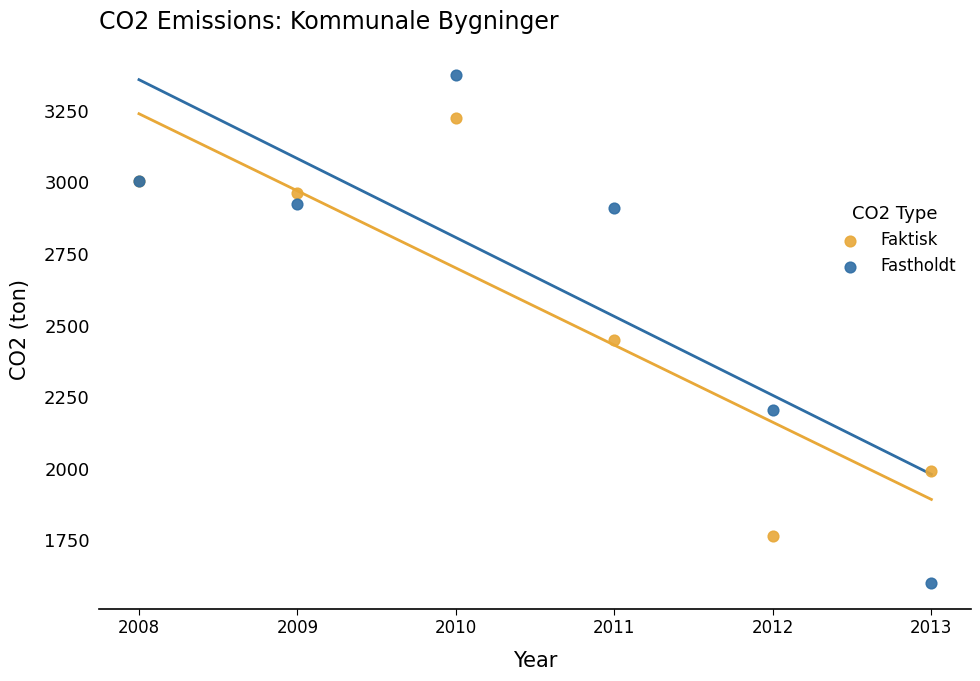

Which series reaches the minimum Y coordinate?

Fastholdt